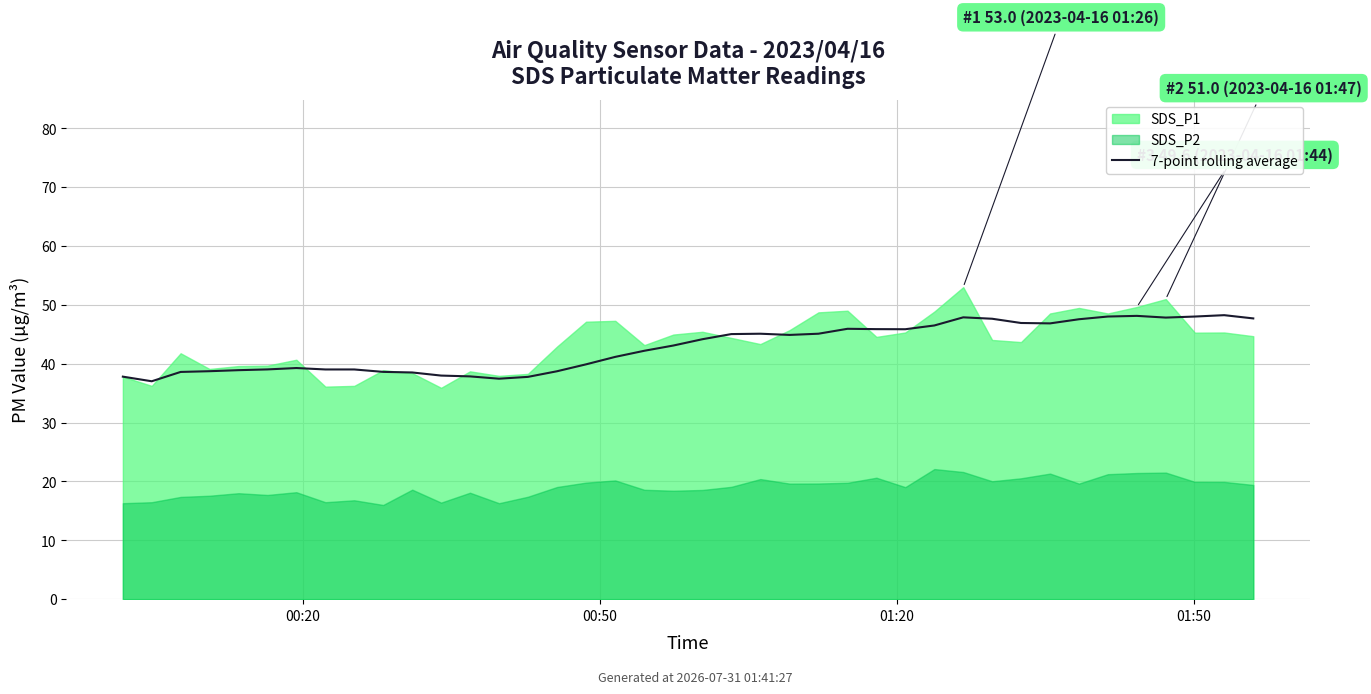

How many interior local valleys (lower than both neighbors) does the data have?

6